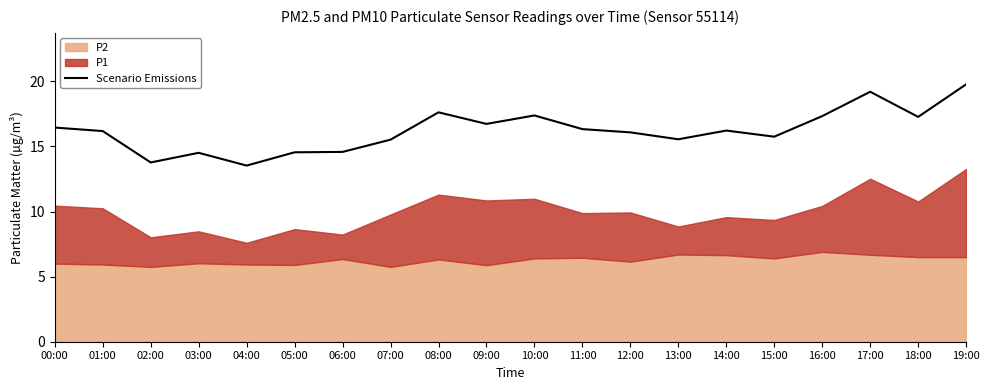

What position from the right is 03:00?

17